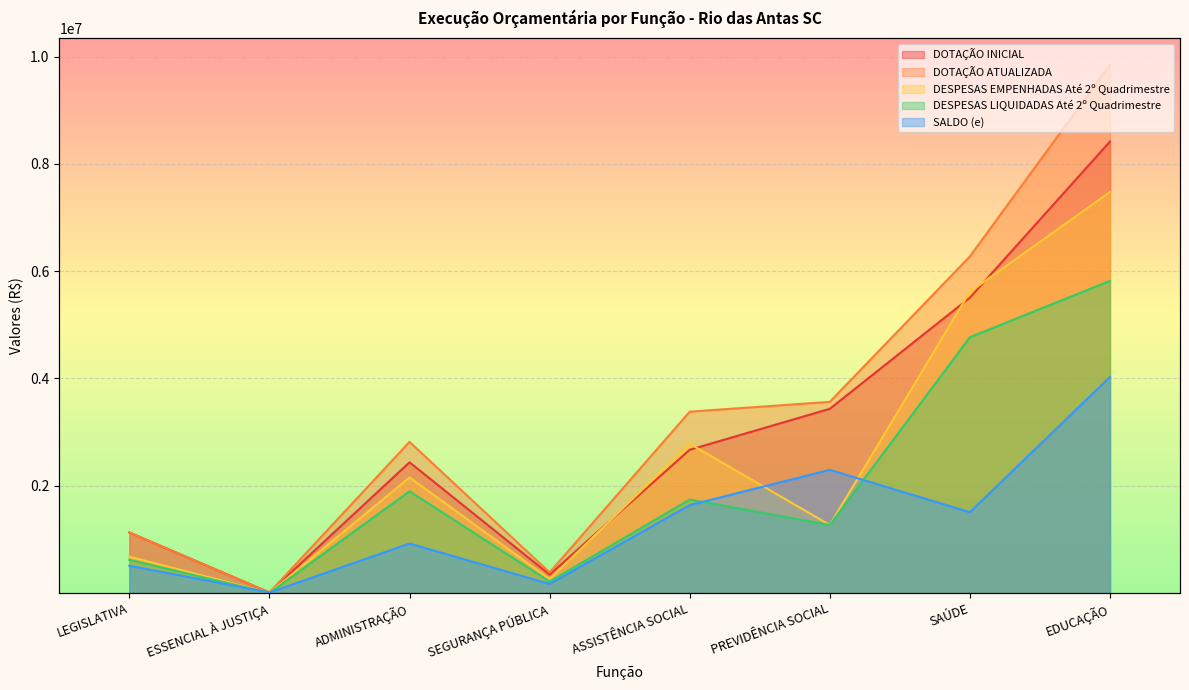

What position from the left is EDUCAÇÃO?

8